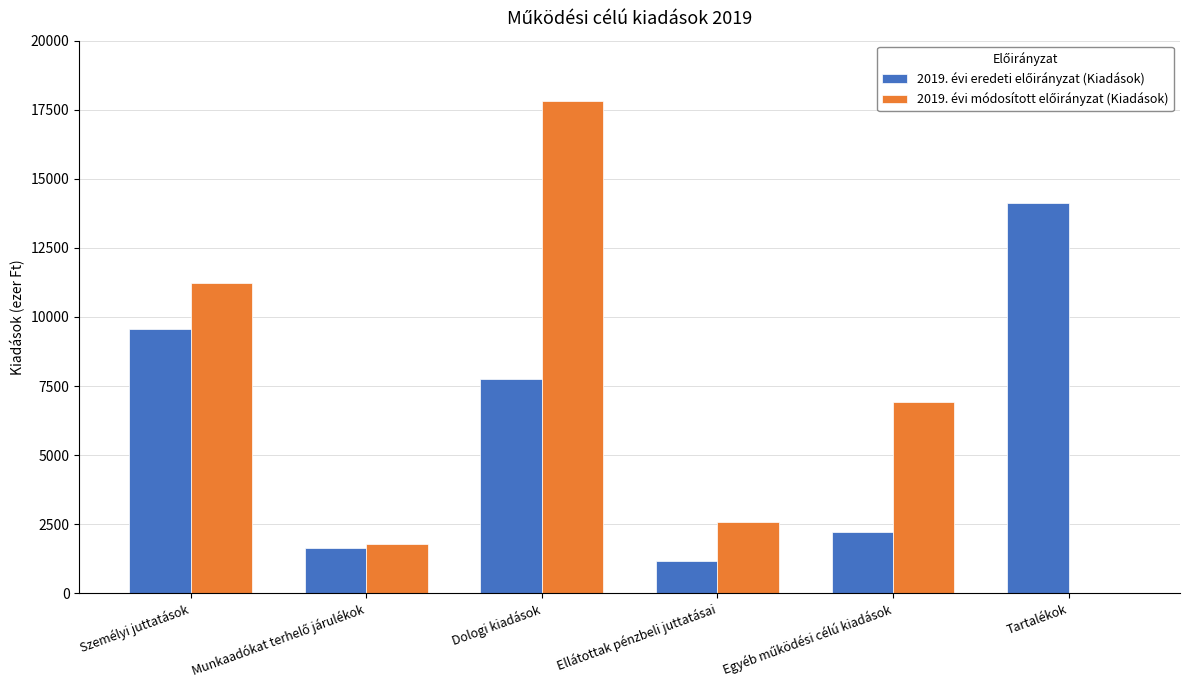

What is the greatest value displayed?

17812